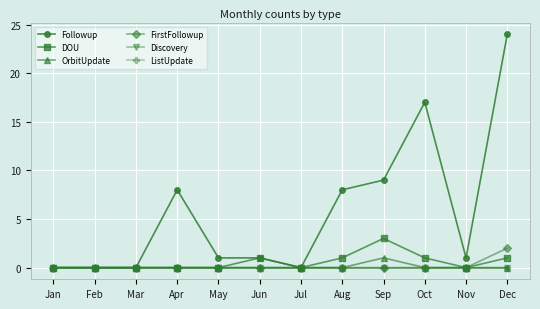

At which category is the sum across all series the highest?

Dec